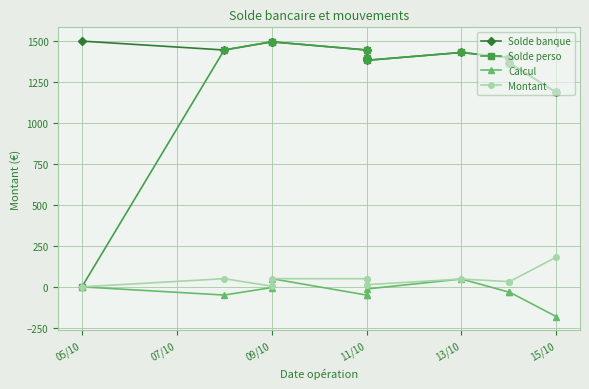

What are all the series names shown in the legend?

Solde banque, Solde perso, Calcul, Montant